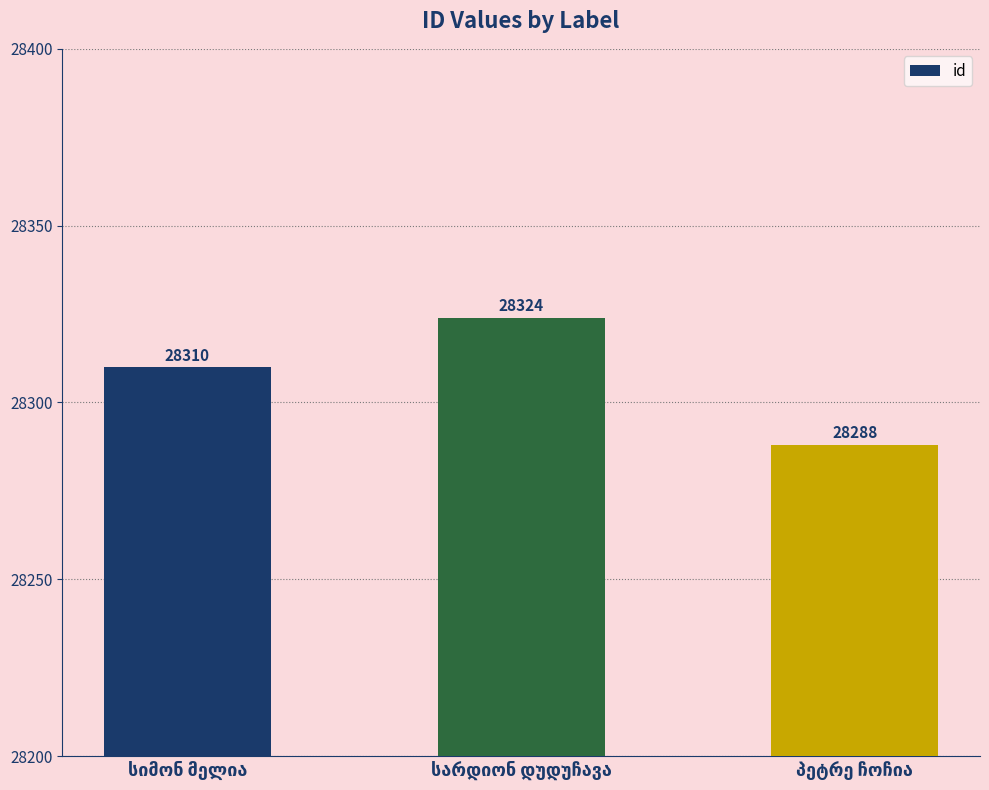

What is the value of the 2nd bar from the left?

28324